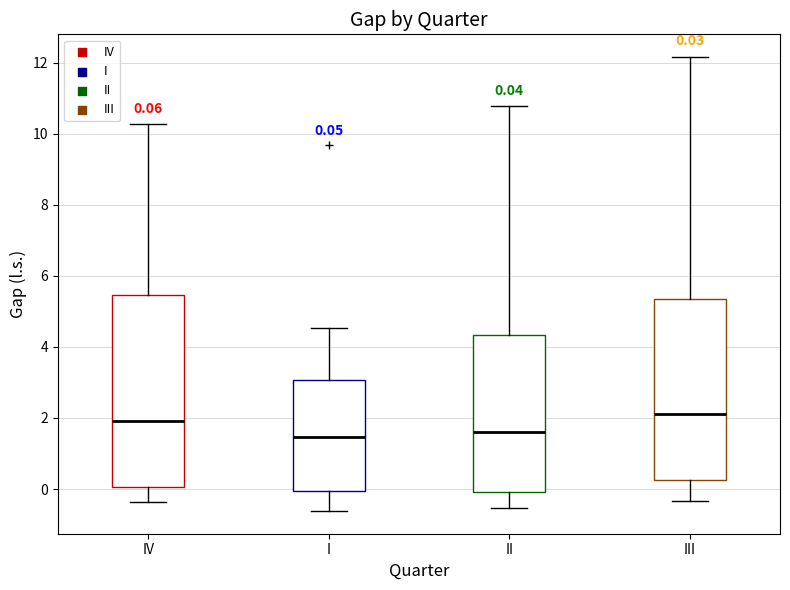

Which box is the tallest, from its lower edge to its upper edge?

IV